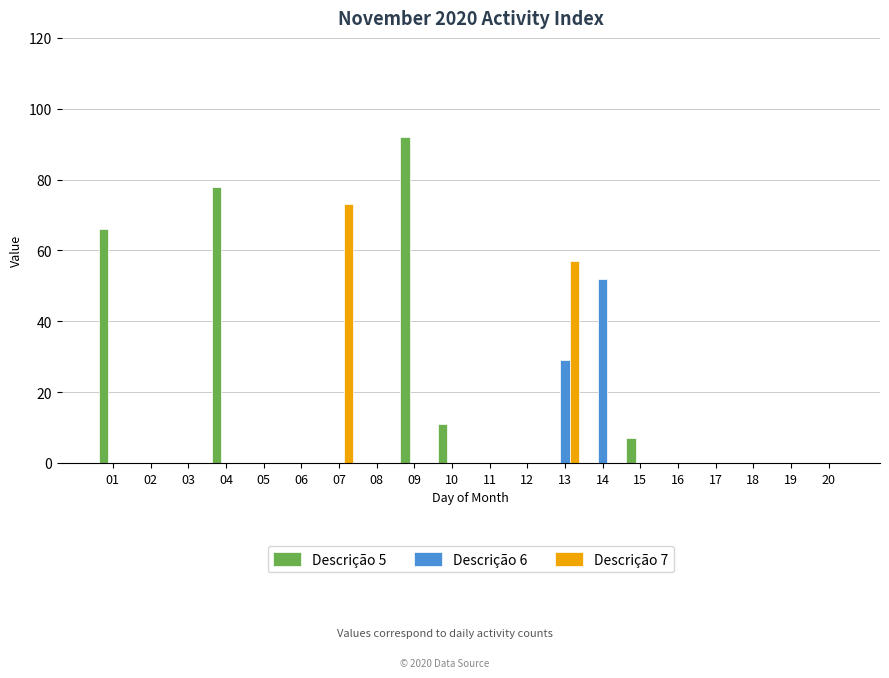

The value of Descrição 7 at 02 is -32. True or false?

False